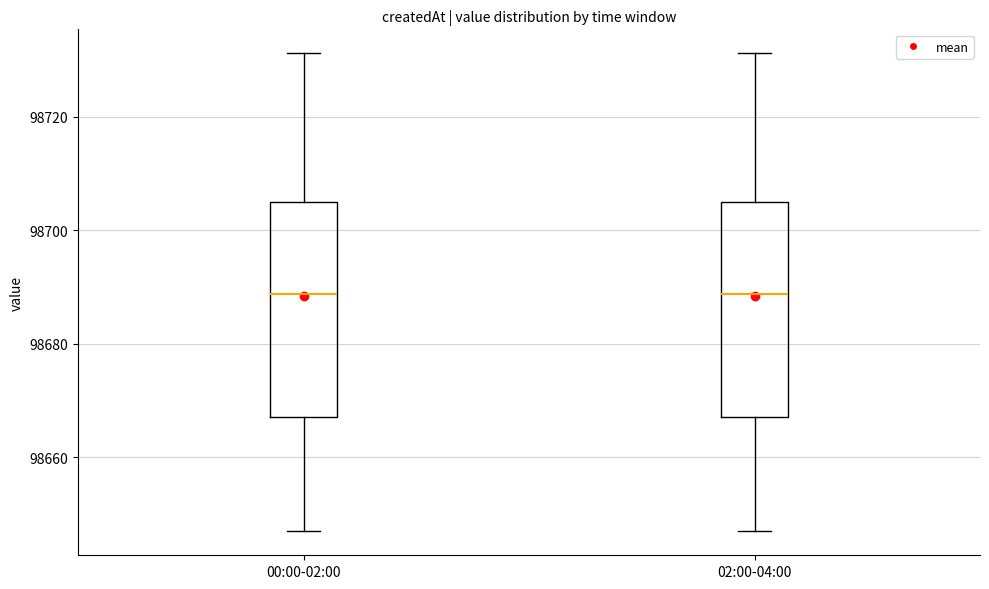

Reading left to right, transcribe this box plot: for each box, give where its median line is, the range the box spans, and where its two whiskers end, as read against the y-axis. The values are not printed on the chart, so give them approximately, as read against the axis.

00:00-02:00: median 98688, box 98668 to 98704, whiskers 98646 to 98732
02:00-04:00: median 98688, box 98668 to 98704, whiskers 98646 to 98732